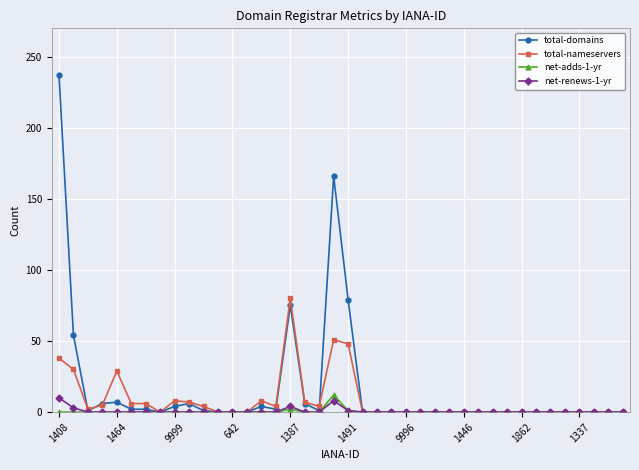

Which series has the largest range (max minus min)?

total-domains